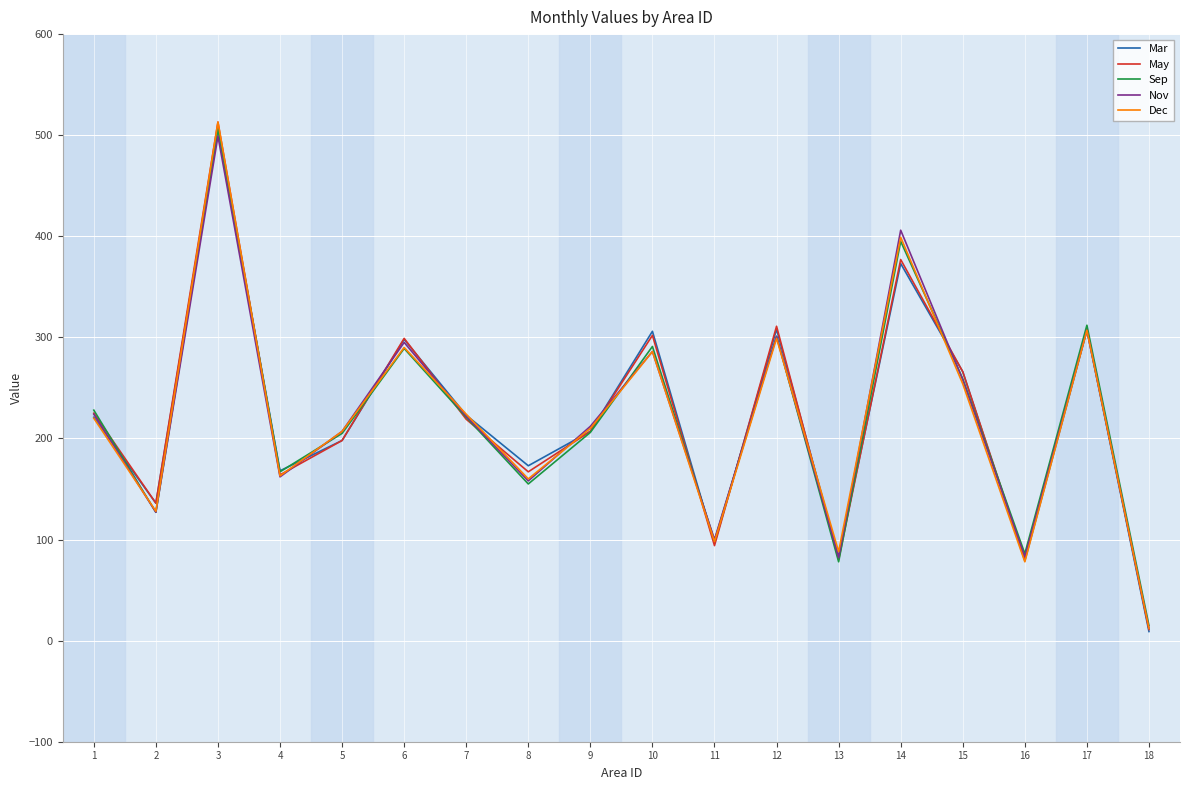

What is the sum of all Nov values?

3941